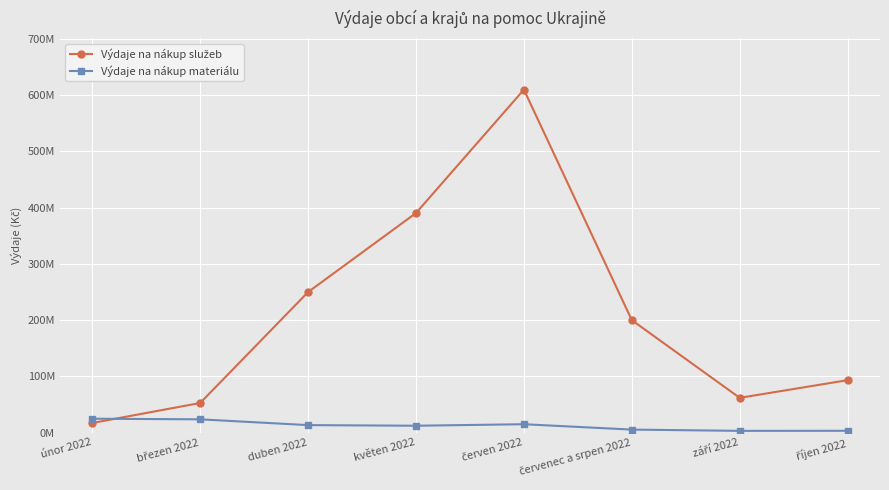

What are all the series names shown in the legend?

Výdaje na nákup služeb, Výdaje na nákup materiálu